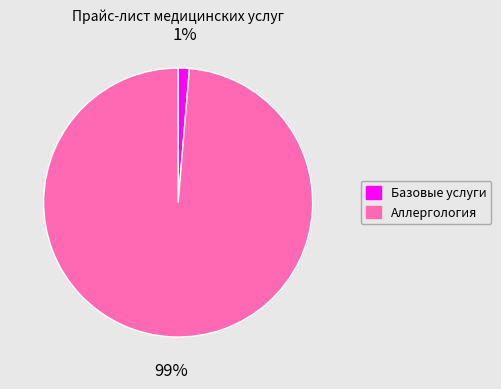

Does any single category account for the majority?

Yes